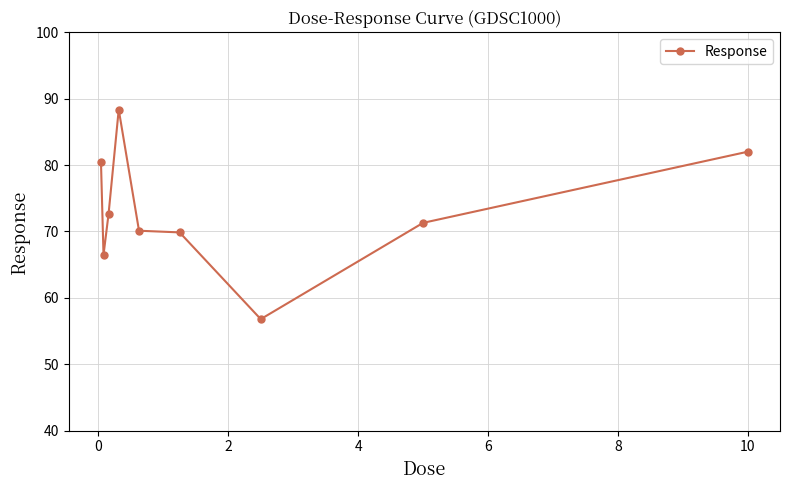

True or false: there are more than 2 points higher than both neighbors.

False